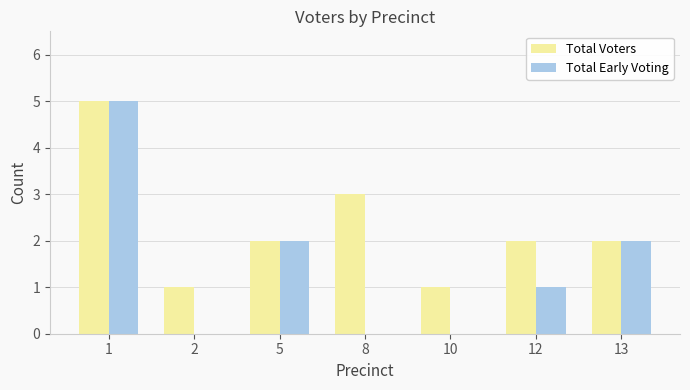

The Total Early Voting series shows -2 at 8. True or false?

False